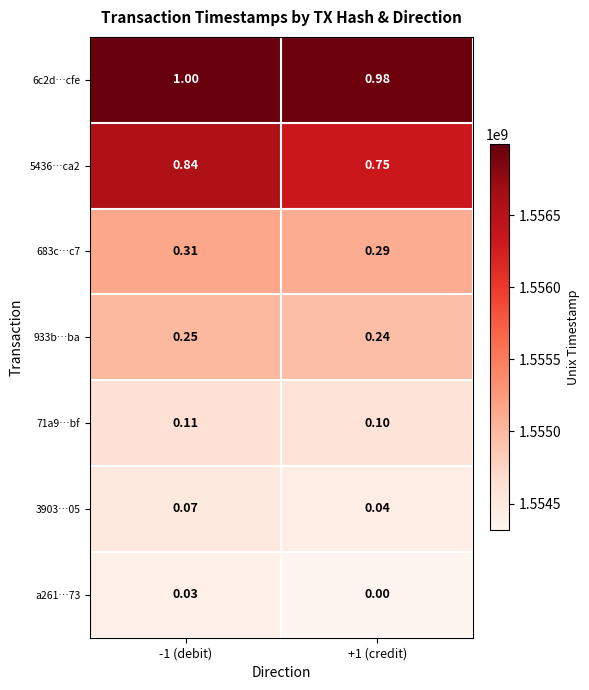

Is the value of 71a9…bf at -1 (debit) greater than the value of 5436…ca2 at +1 (credit)?

No